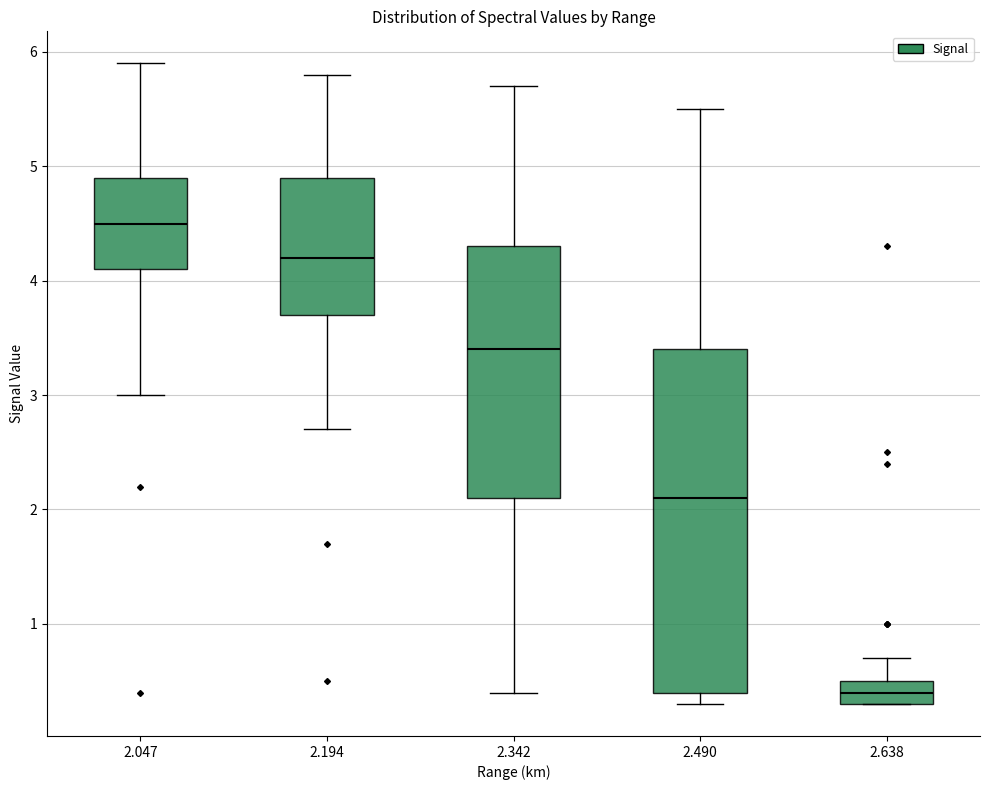

Which box's median line is the lowest?

2.638